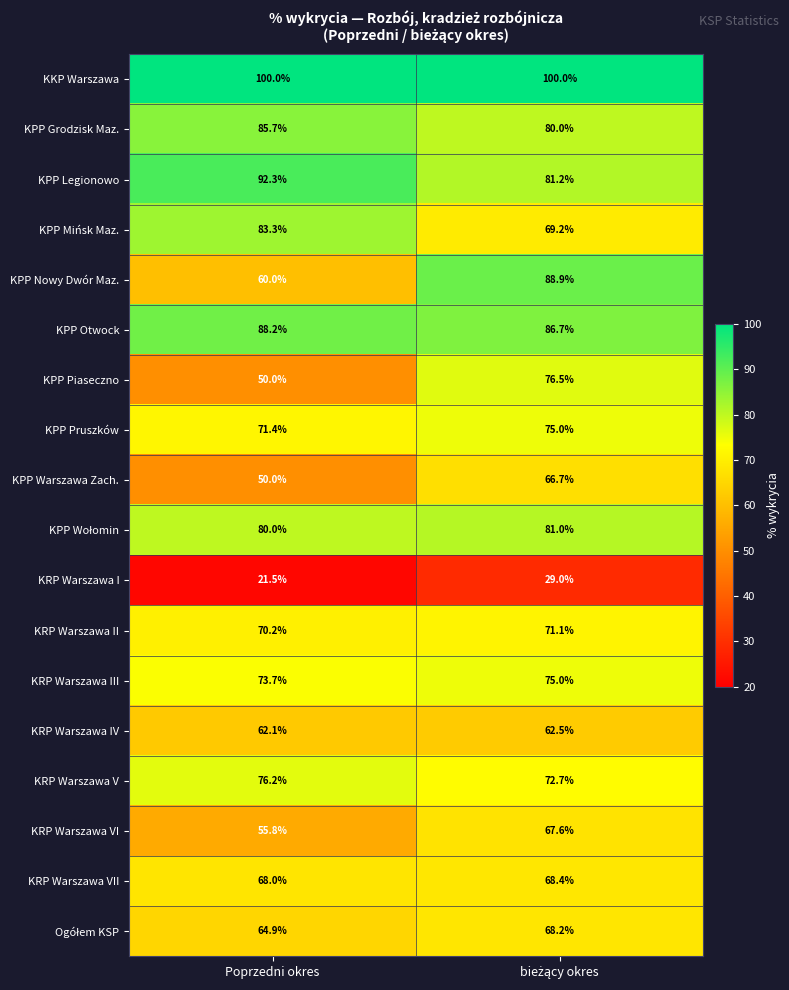

What is the spread (max minus min) of values at Poprzedni okres?

78.5